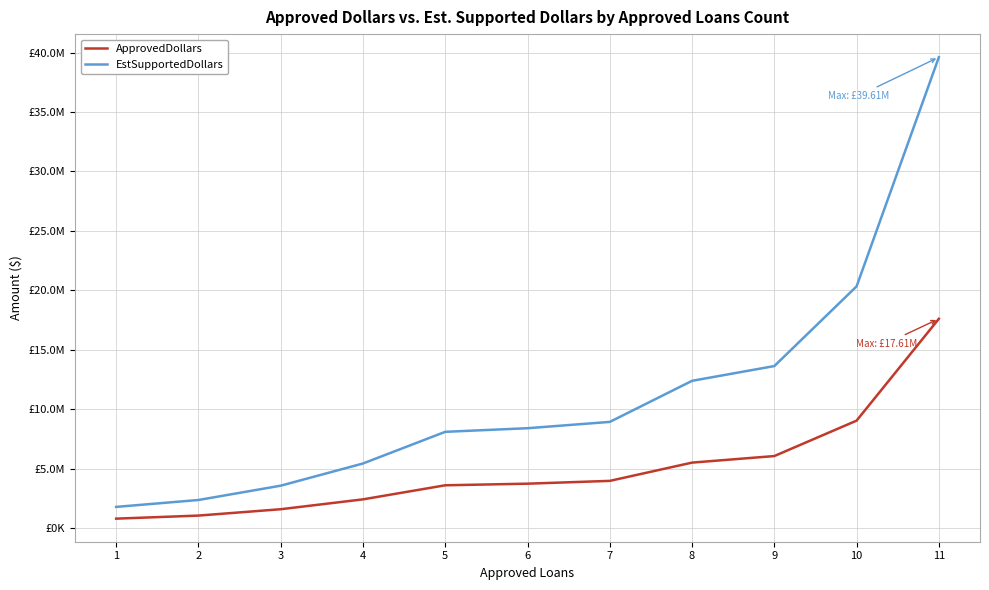

Does the chart display data point markers on the line(s)?

No